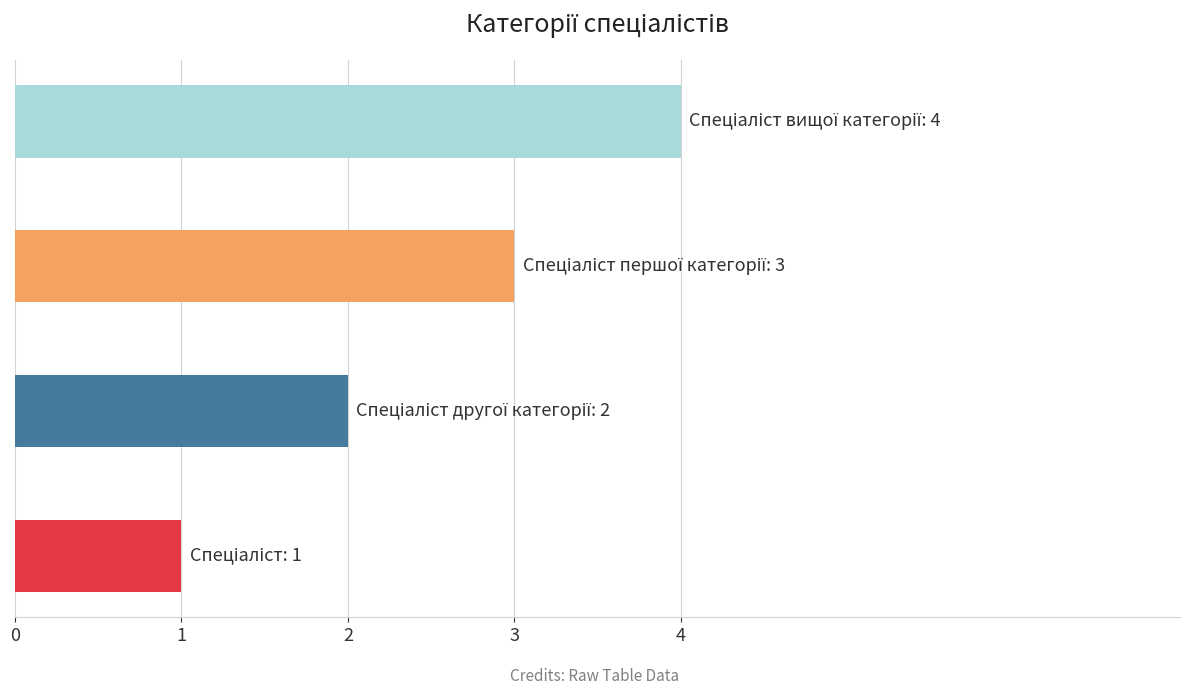

What is the sum of all values?

10